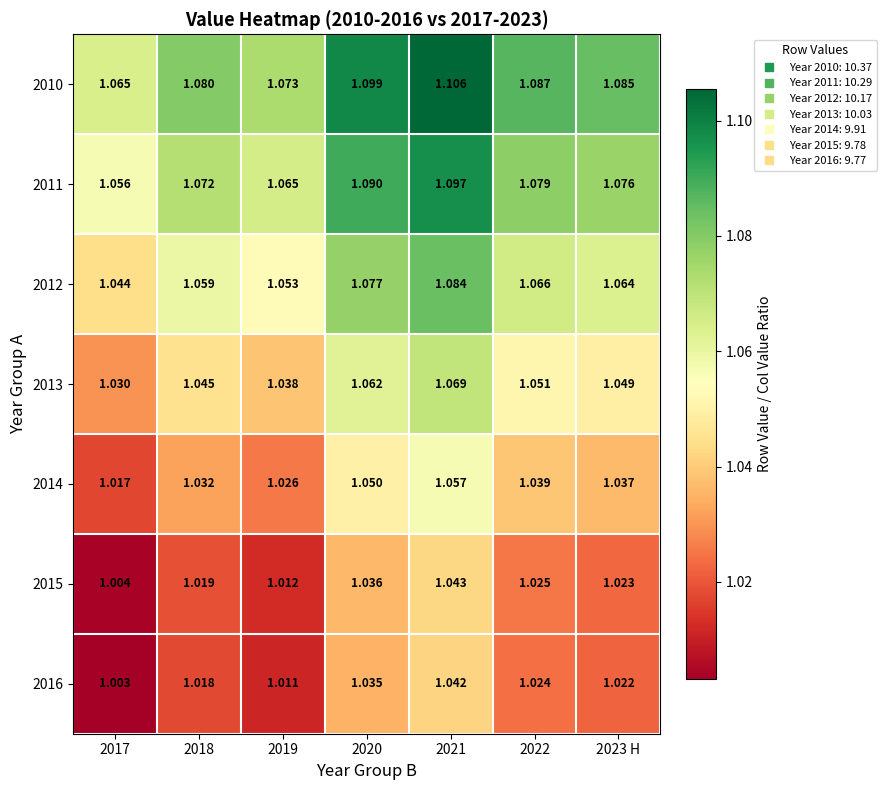

Is the value of 2010 at 2023 H greater than the value of 2015 at 2020?

Yes